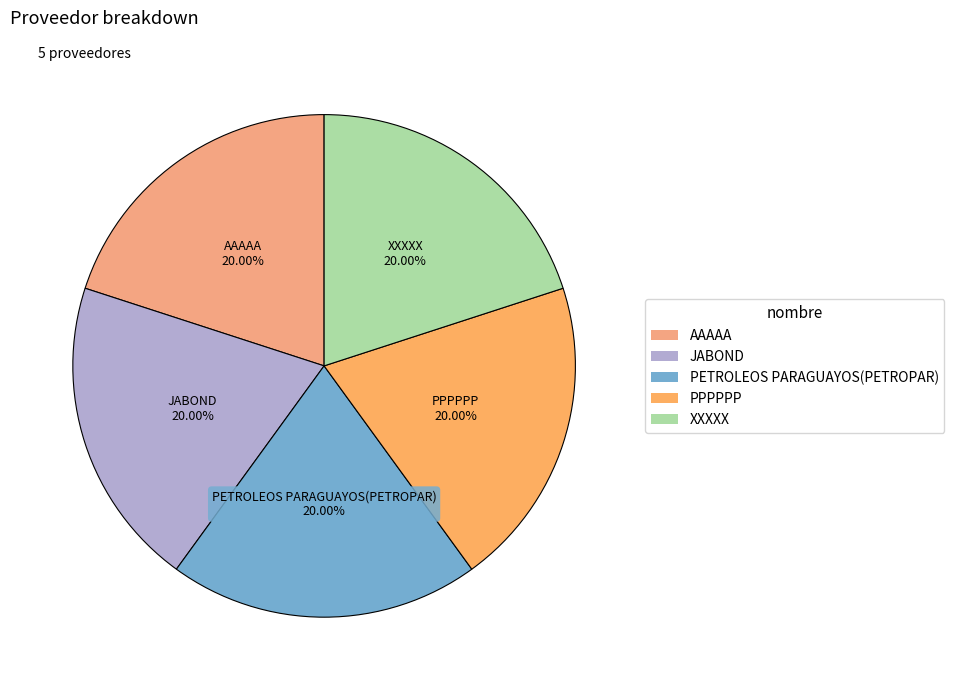

The AAAAA slice represents 20% of the pie. True or false?

True